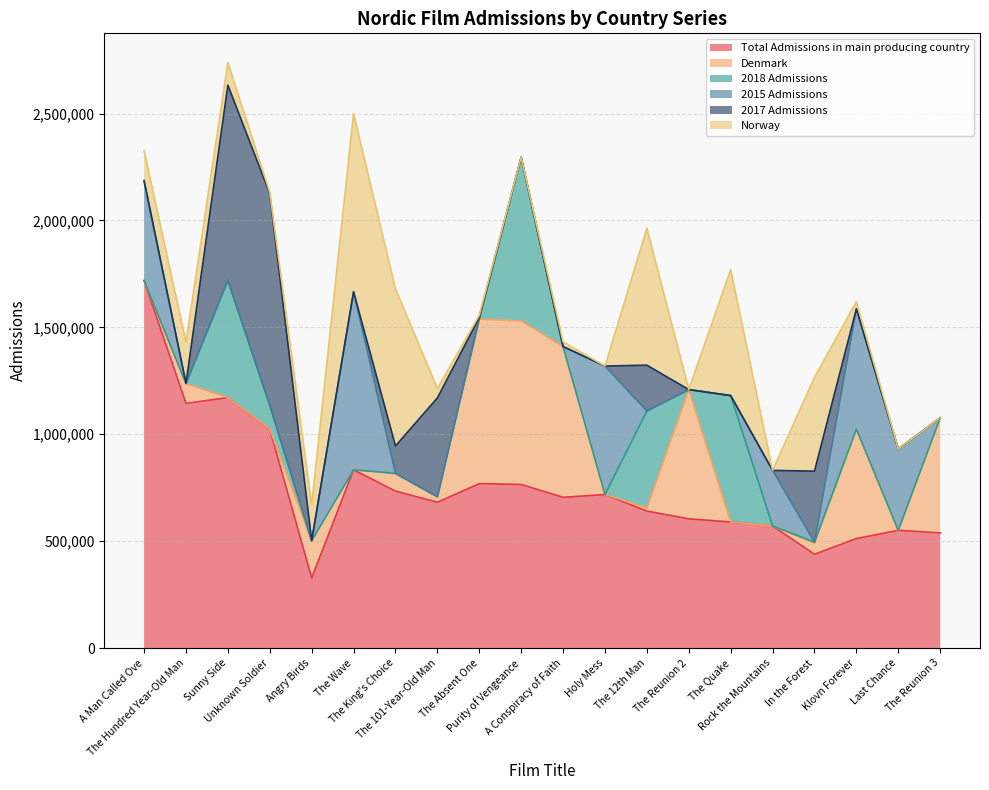

What are all the series names shown in the legend?

Total Admissions in main producing country, Denmark, 2018 Admissions, 2015 Admissions, 2017 Admissions, Norway